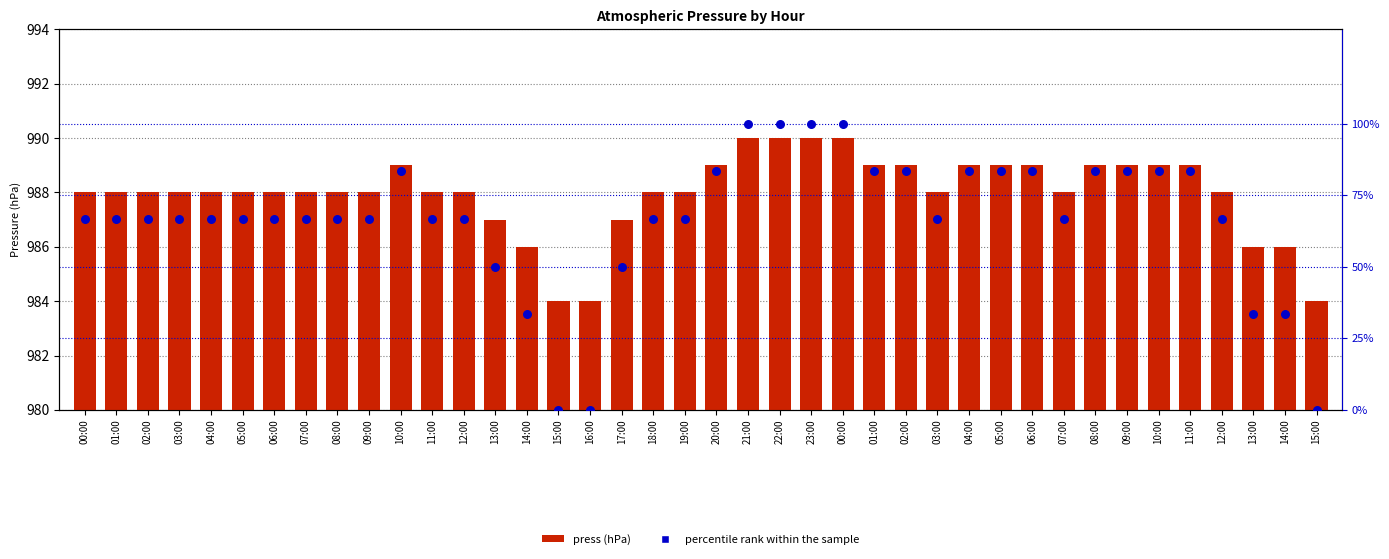

At how many categories does at least one series exceed 785?

40